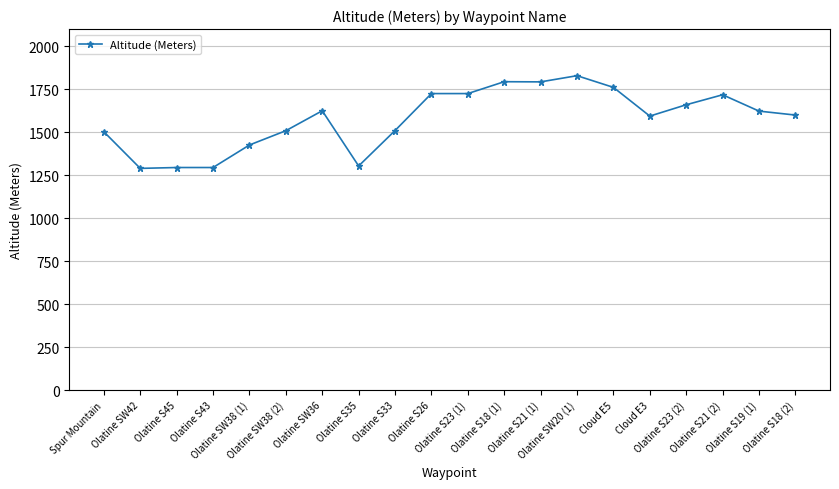

What is the difference between the second highest and minimum values?

504